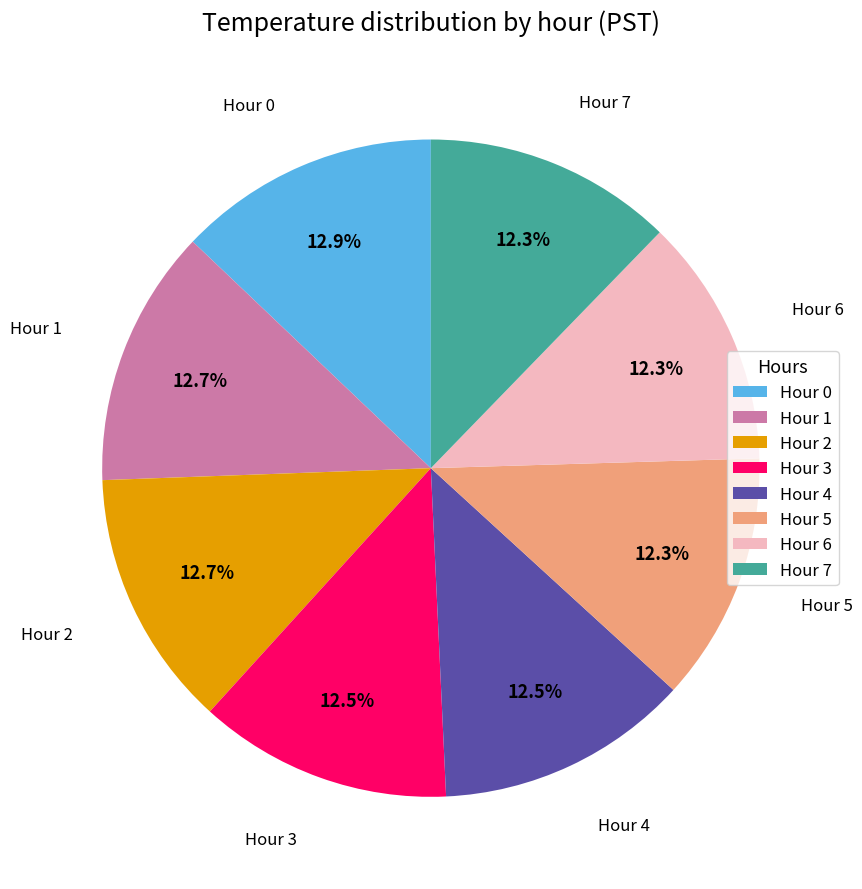

What percentage is NOT represented by Hour 6?

87.7%